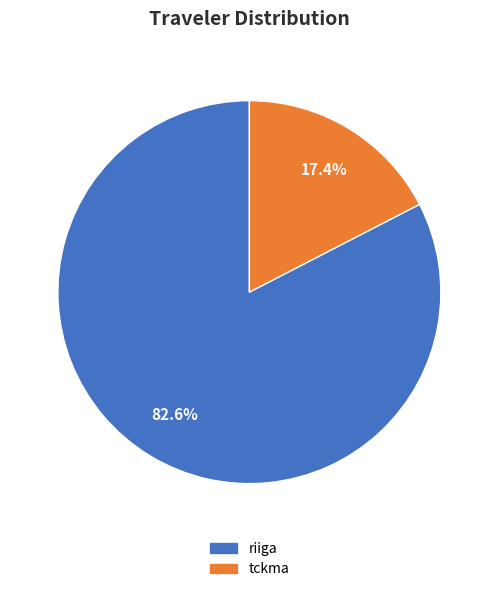

What portion of the pie excludes riiga?

17.4%